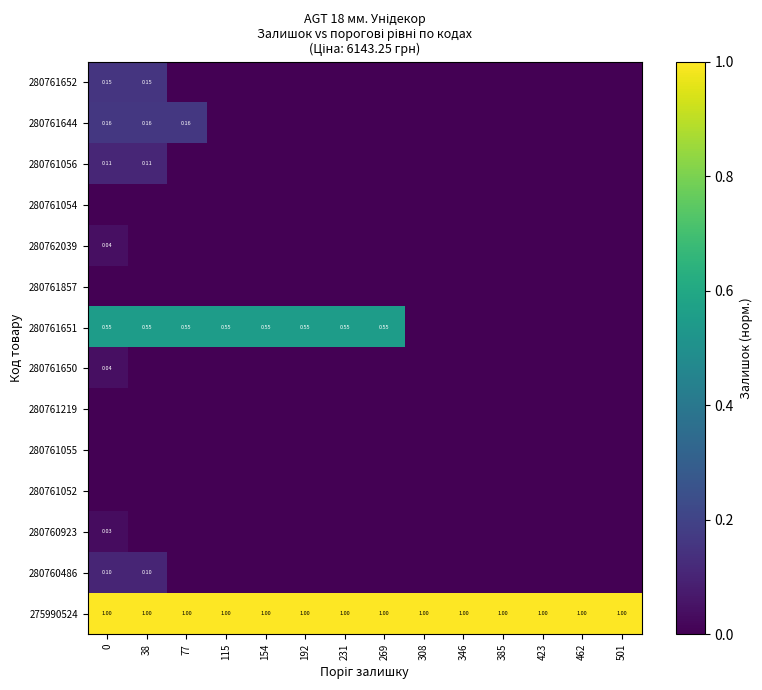

List the labels in order of 280761644 value, smallest first.

115, 154, 192, 231, 269, 308, 346, 385, 423, 462, 501, 0, 38, 77